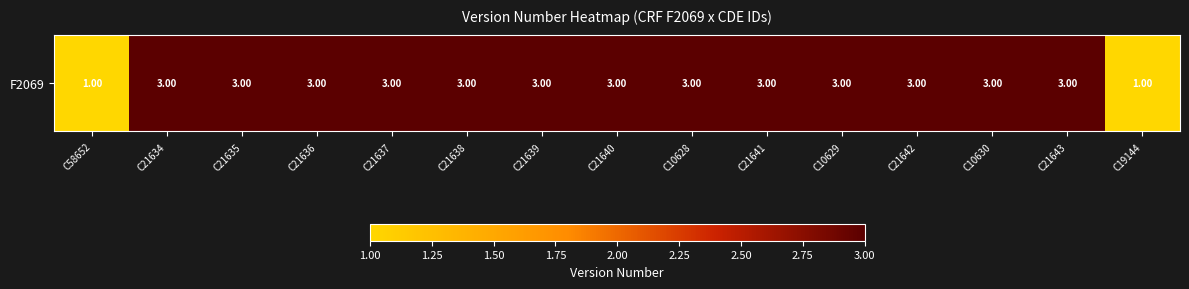

Rank the categories by value from lowest to highest.

C58652, C19144, C21634, C21635, C21636, C21637, C21638, C21639, C21640, C10628, C21641, C10629, C21642, C10630, C21643